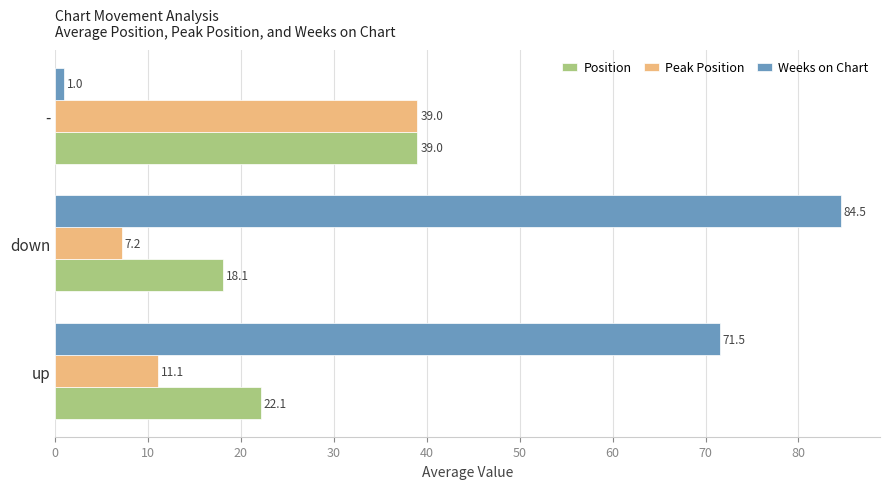

The Peak Position series shows 39.0 at -. True or false?

True